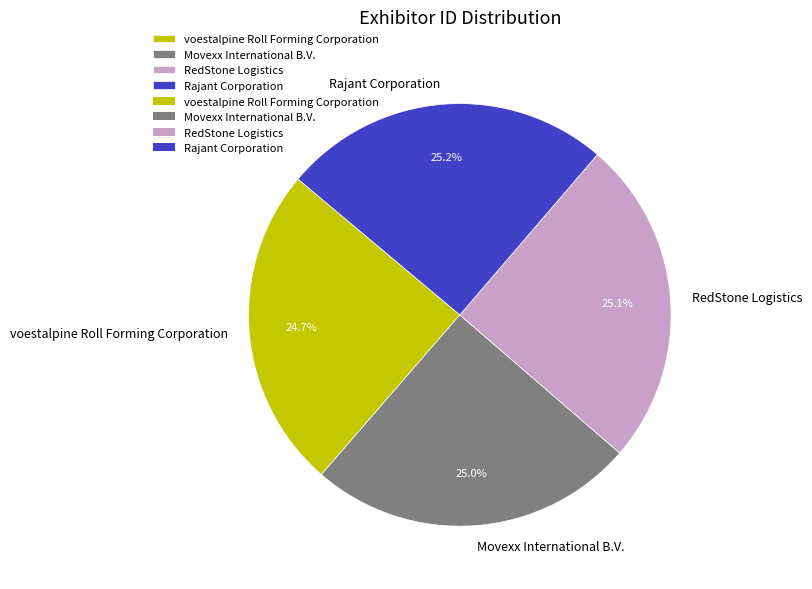

The voestalpine Roll Forming Corporation slice represents 32% of the pie. True or false?

False